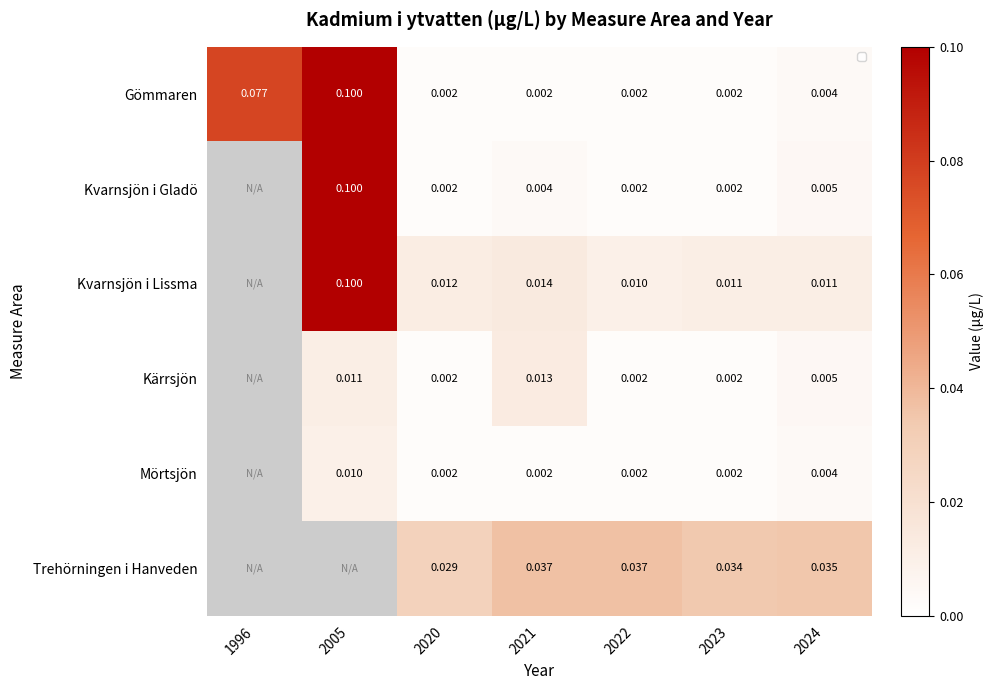

Rank the series at 2021 from lowest to highest value.

Gömmaren, Mörtsjön, Kvarnsjön i Gladö, Kärrsjön, Kvarnsjön i Lissma, Trehörningen i Hanveden